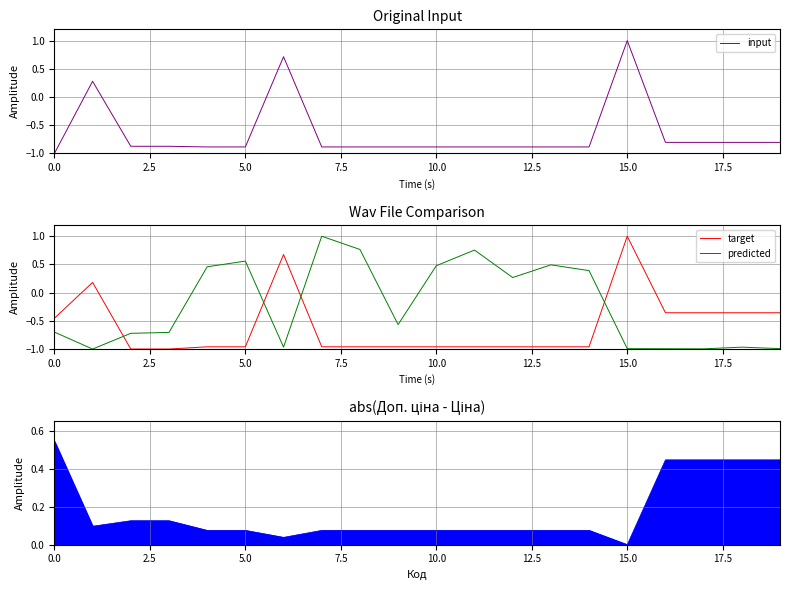

What is the lowest value of the input series?

-1.0